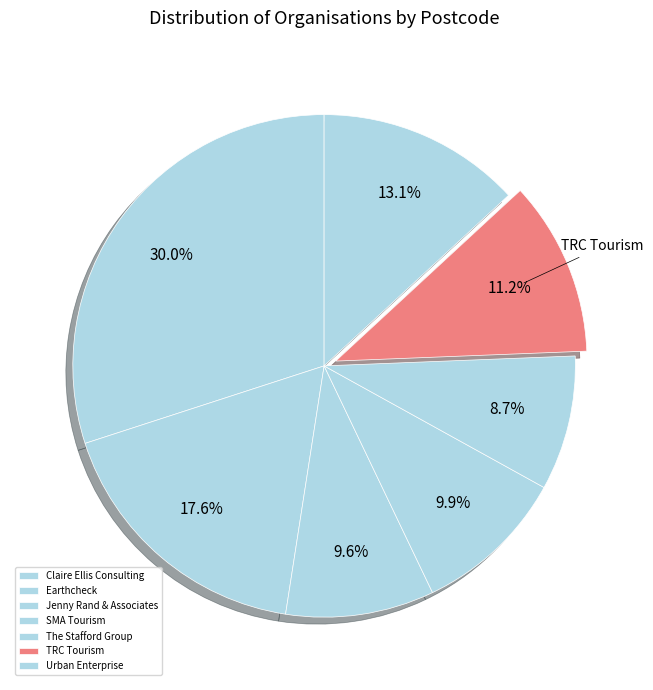

How many segments does this pie chart have?

7